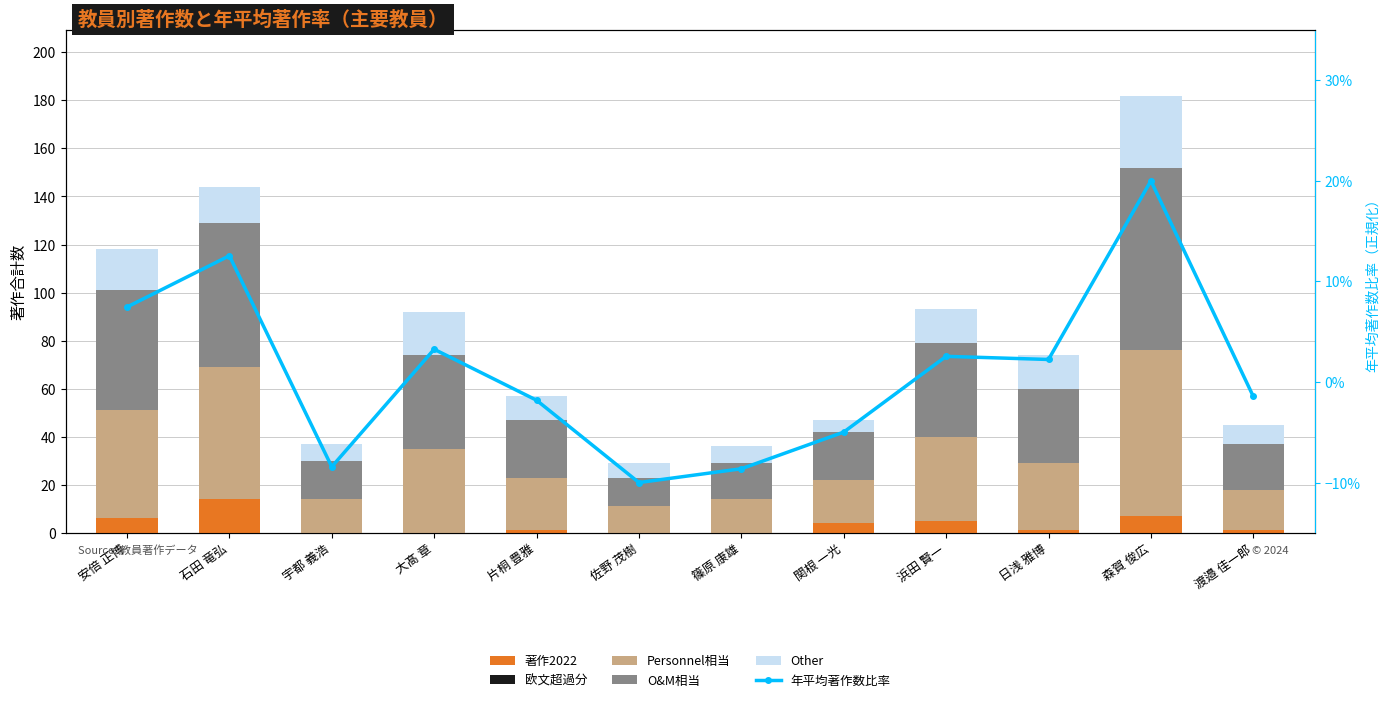

How many data points does each series have?

12